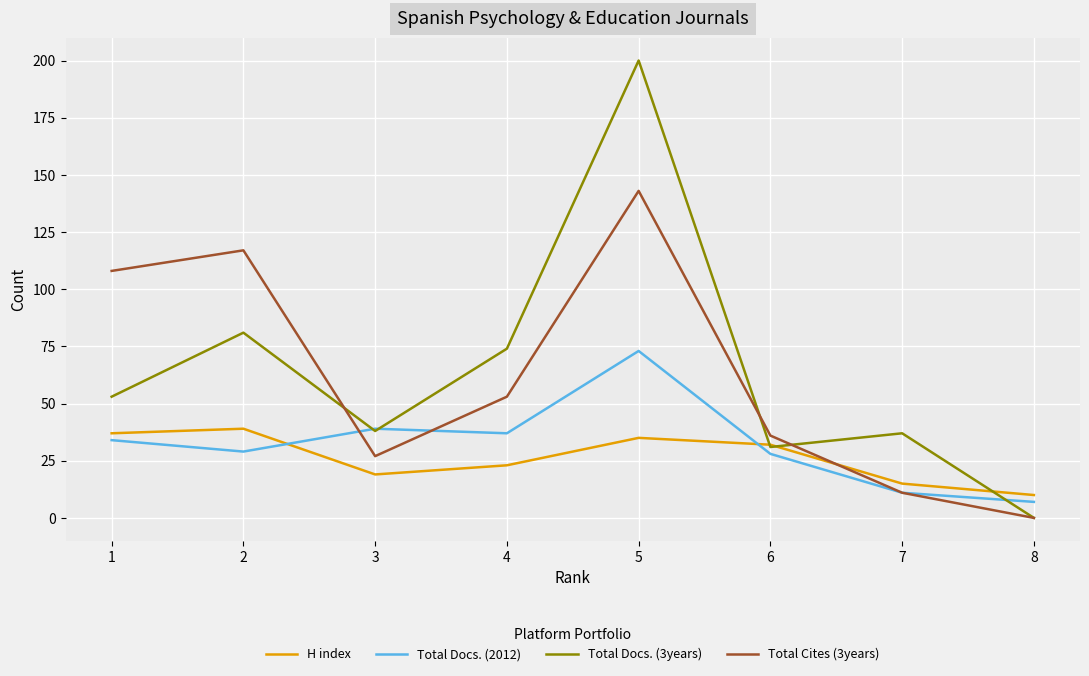

At which category does Total Cites (3years) reach its first local valley?

3